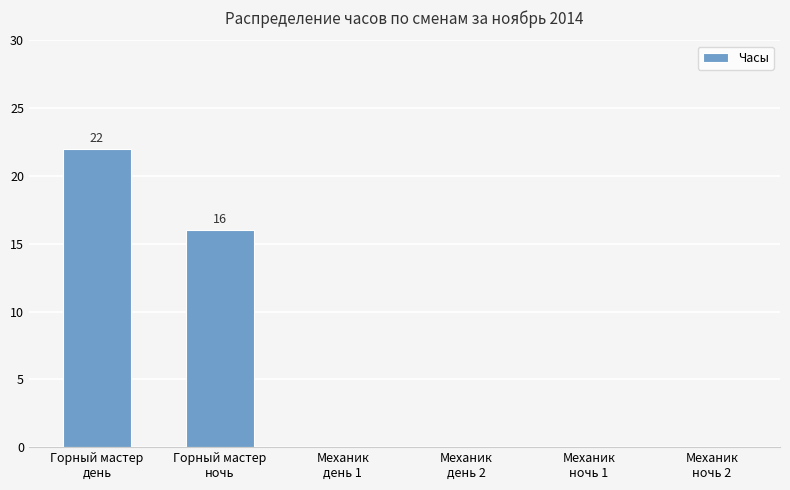

What is the greatest value displayed?

22